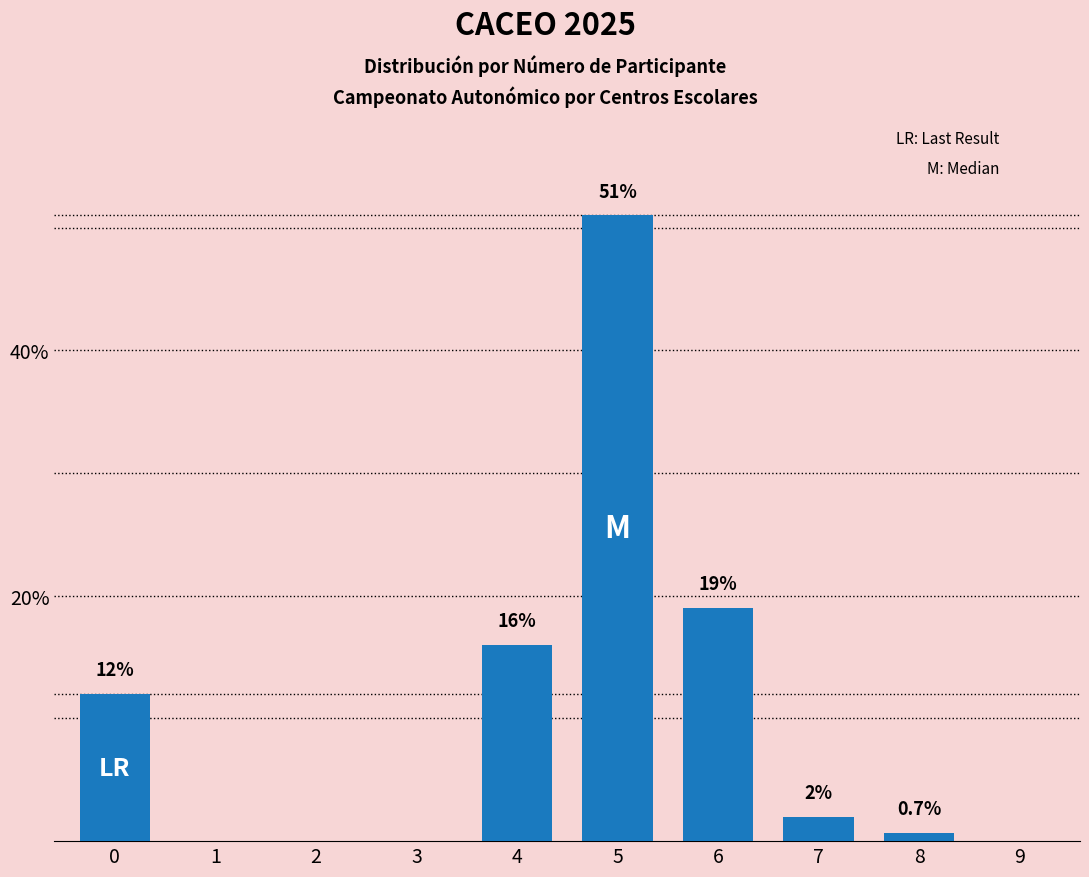

Reading left to right, transcribe all the data shown in this chart.

0=12.0	1=0.0	2=0.0	3=0.0	4=16.0	5=51.0	6=19.0	7=2.0	8=0.7	9=0.0